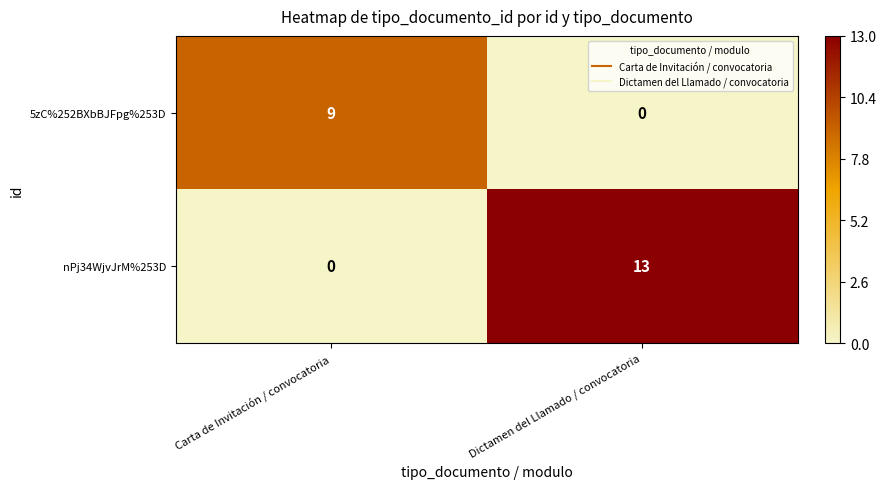

What is the sum of all nPj34WjvJrM%253D values?

13